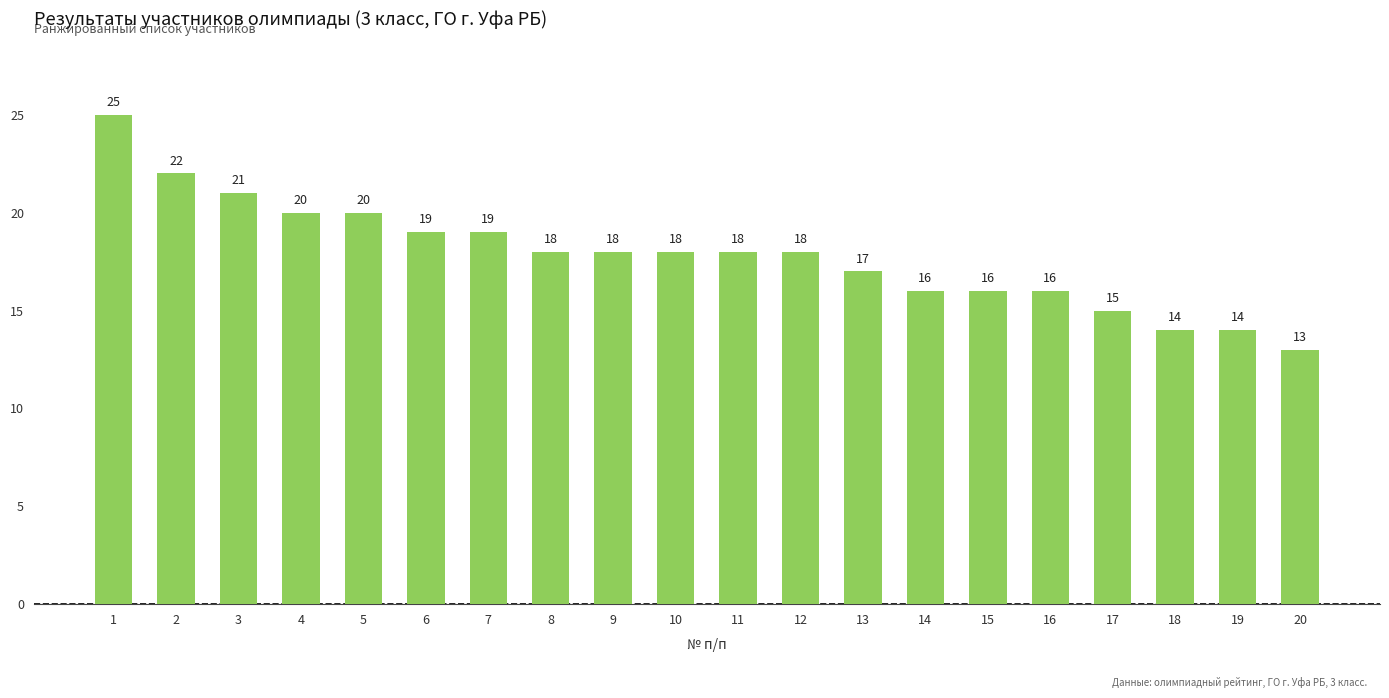

What value does the data have at 20?

13